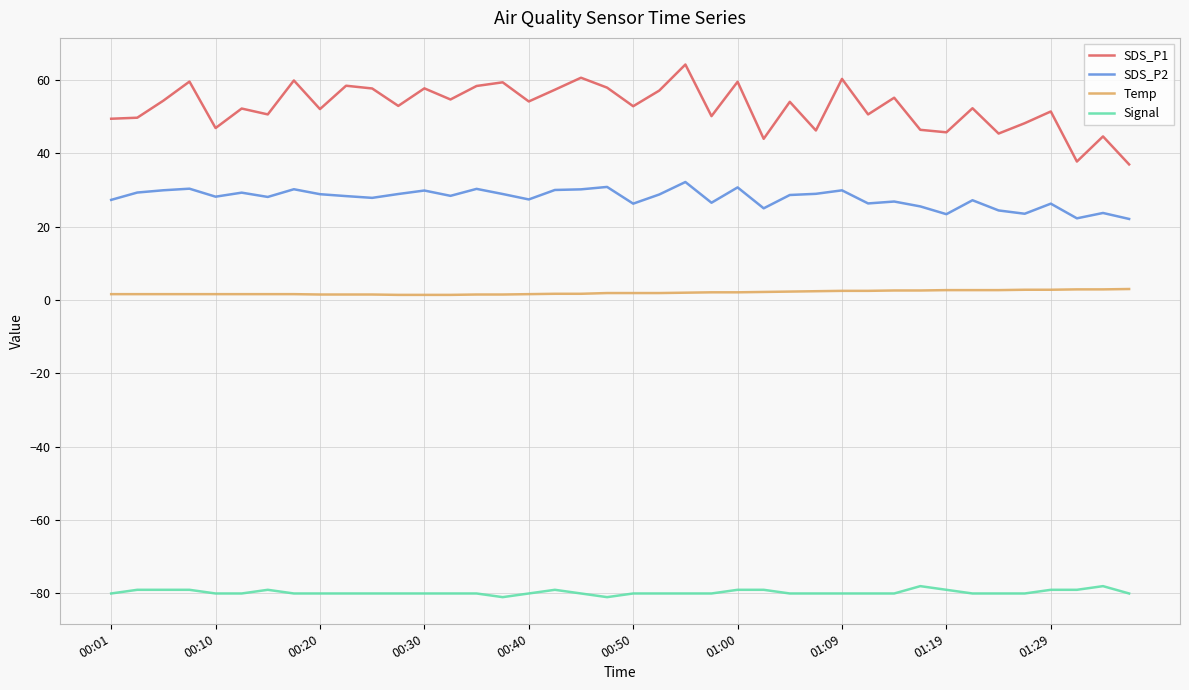

True or false: SDS_P2 and Signal intersect in this chart.

False